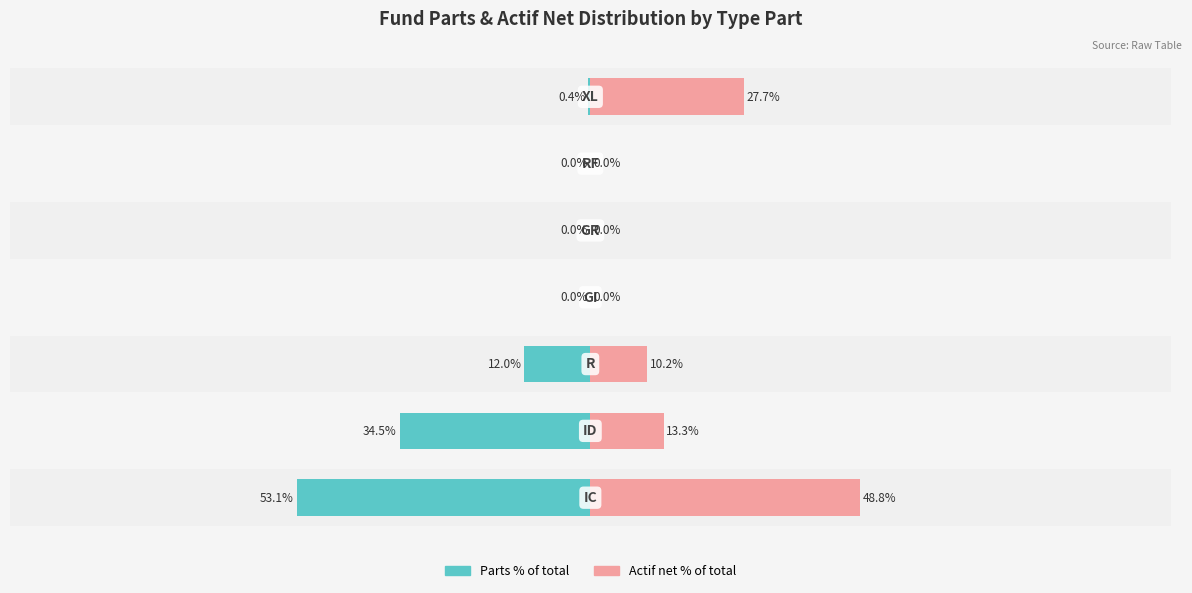

Reading left to right, list all the values displayed in this chart.

Parts (% of total): -53.1	-34.5	-12.0	-0.0	-0.0	-0.0	-0.4
Actif net (% of total): 48.8	13.3	10.2	0.0	0.0	0.0	27.7